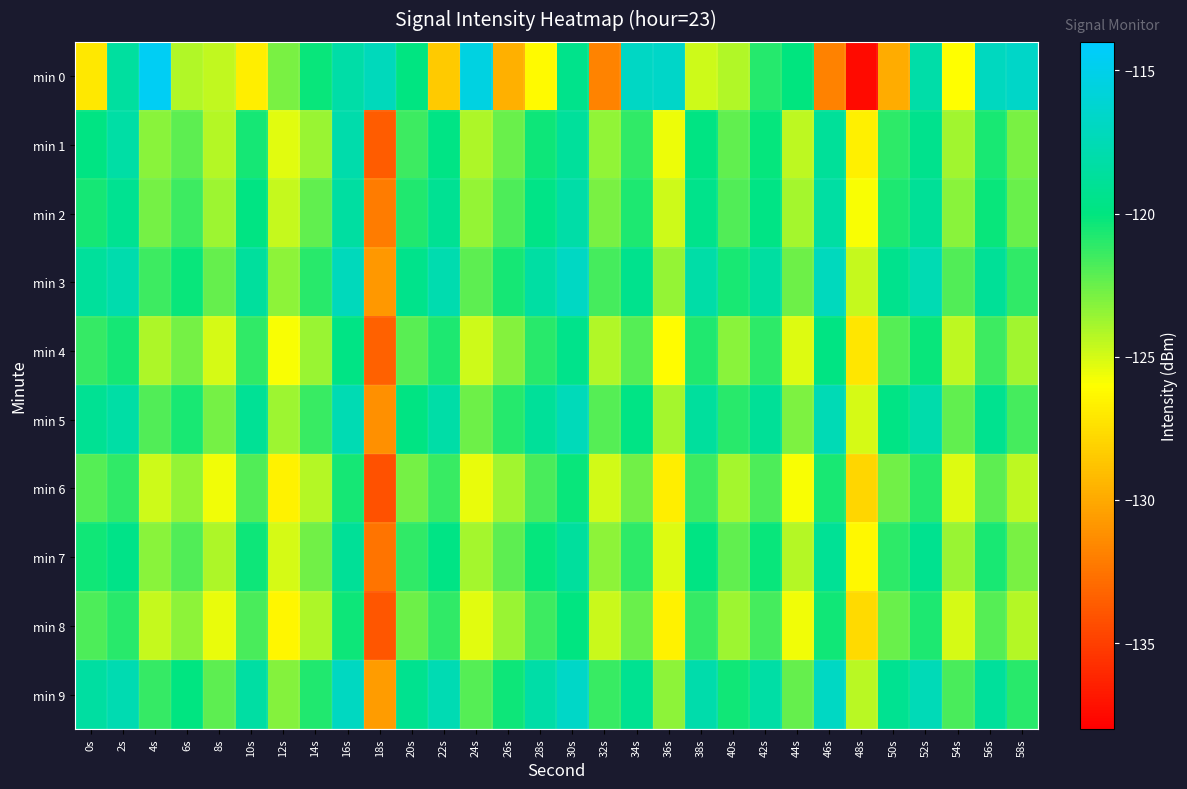

Which series changed the most between 26s and 58s?

min 0